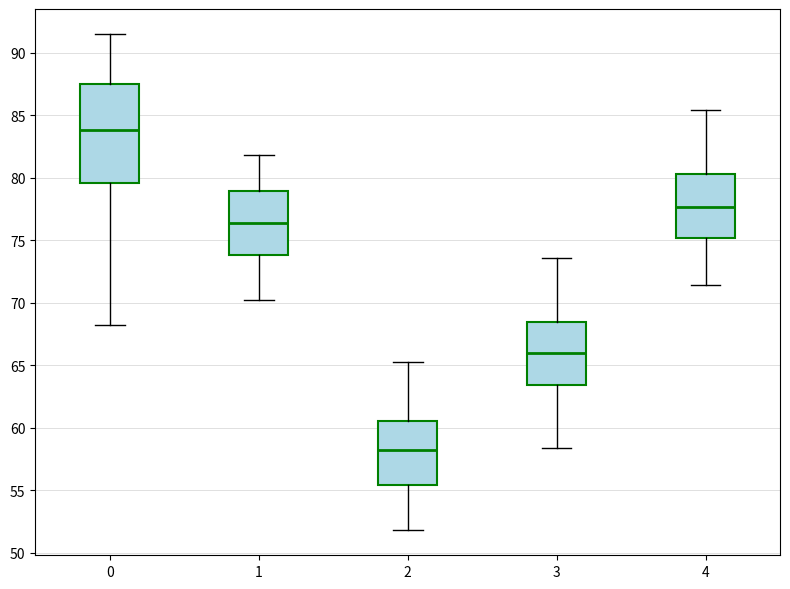

Reading left to right, transcribe this box plot: for each box, give where its median line is, the range the box spans, and where its two whiskers end, as read against the y-axis. The values are not printed on the chart, so give them approximately, as read against the axis.

0: median 84.0, box 79.5 to 87.5, whiskers 68.0 to 91.5
1: median 76.5, box 74.0 to 79.0, whiskers 70.0 to 82.0
2: median 58.0, box 55.5 to 60.5, whiskers 52.0 to 65.5
3: median 66.0, box 63.5 to 68.5, whiskers 58.5 to 73.5
4: median 77.5, box 75.0 to 80.5, whiskers 71.5 to 85.5